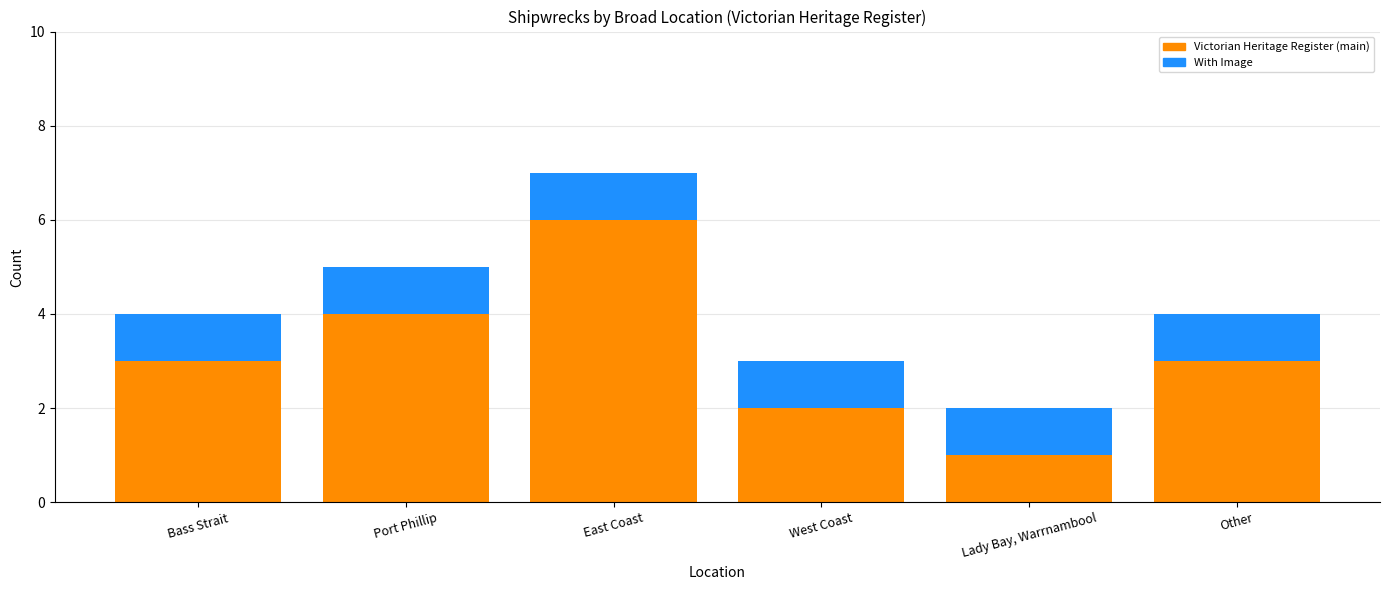

At which category is the sum across all series the highest?

East Coast